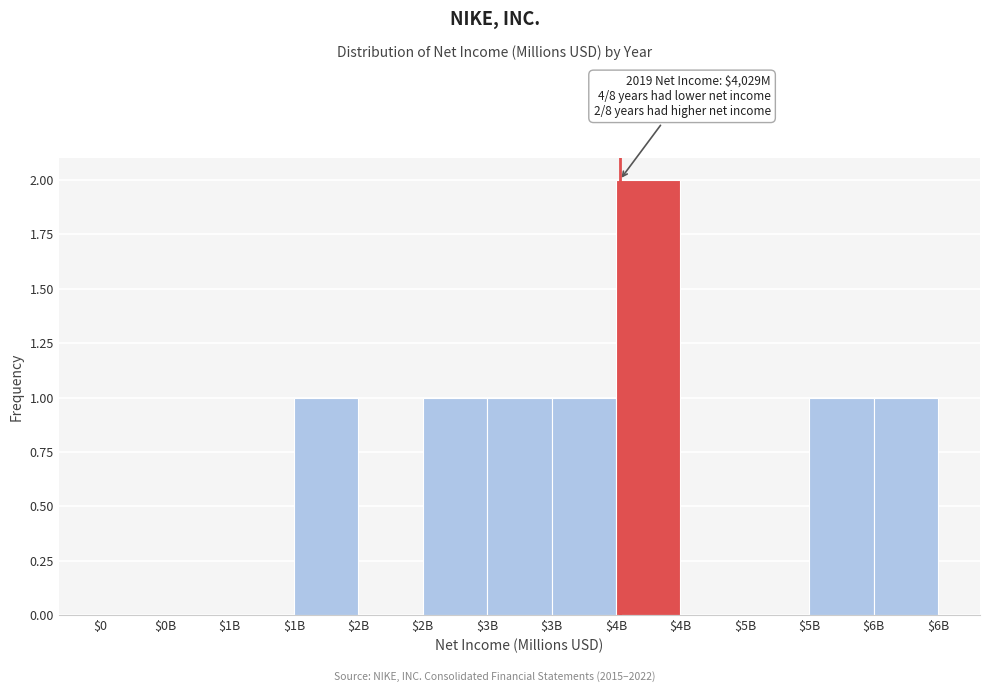

How many series are shown in this chart?

1